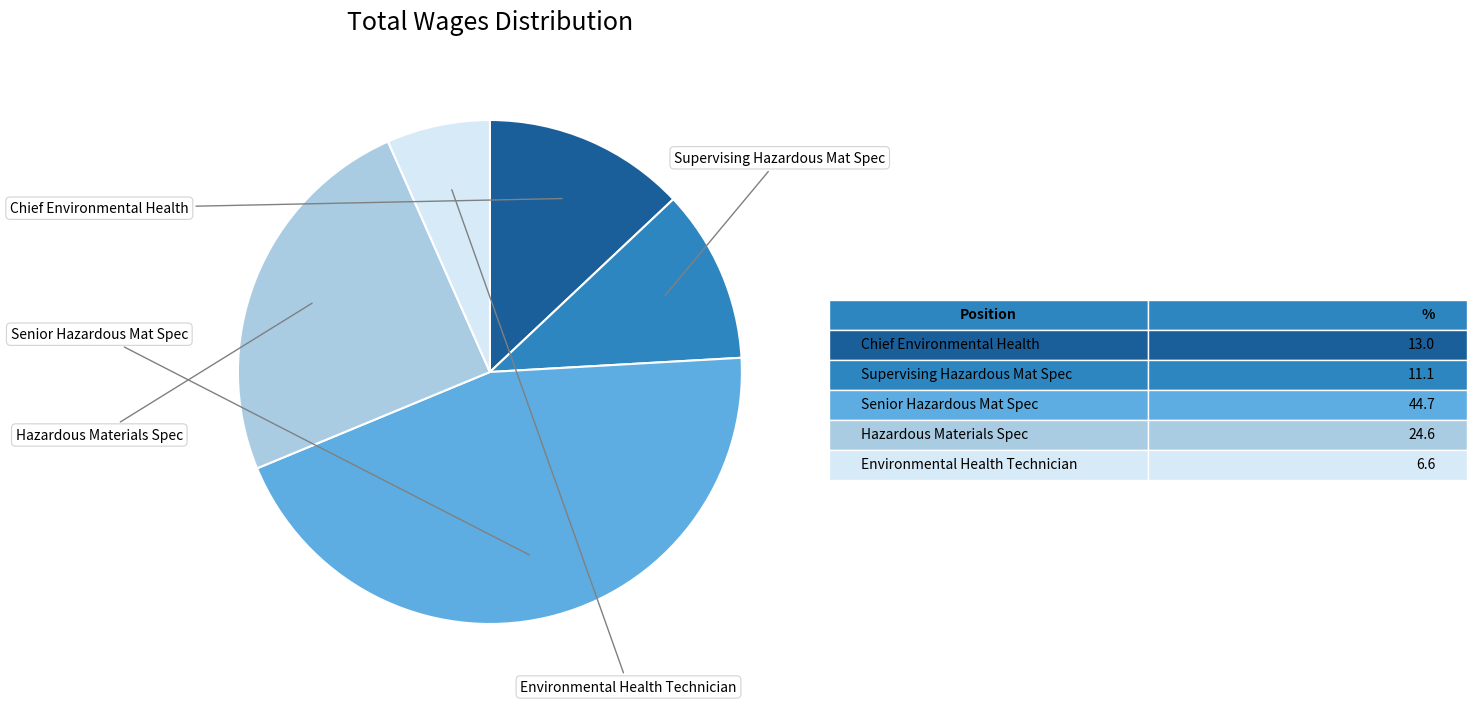

Is there a majority slice in this chart?

No